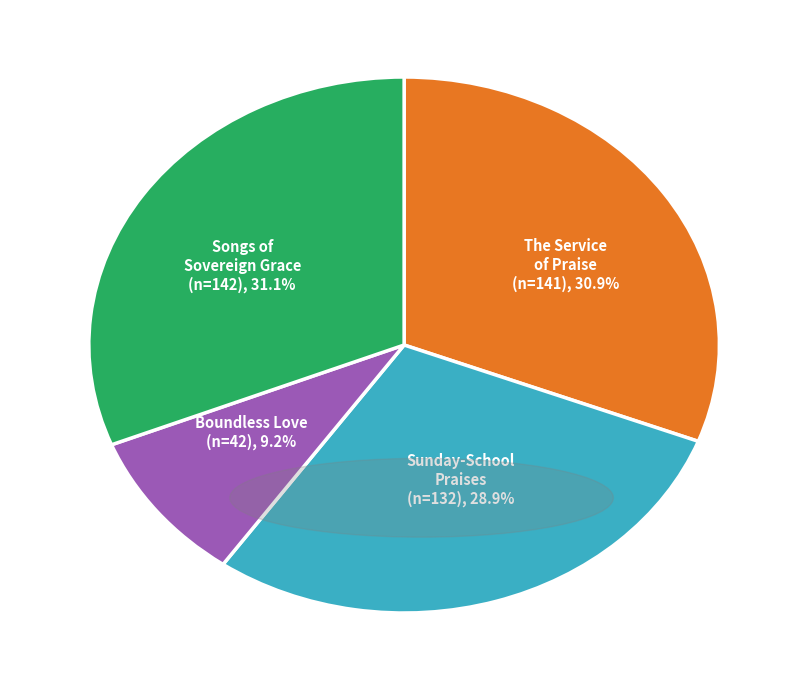

Does Boundless Love account for over 50% of the chart?

No